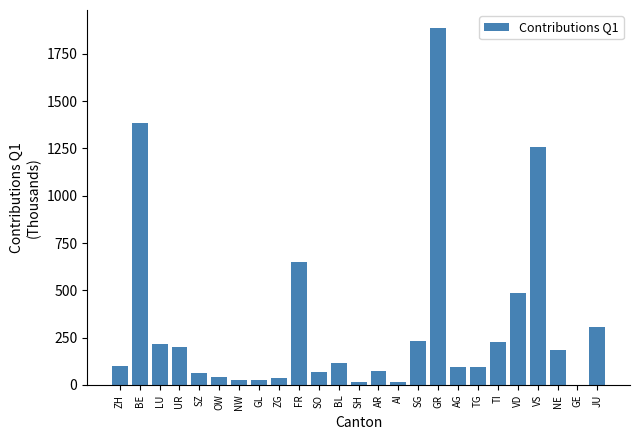

Which category has the highest value across all series?

GR